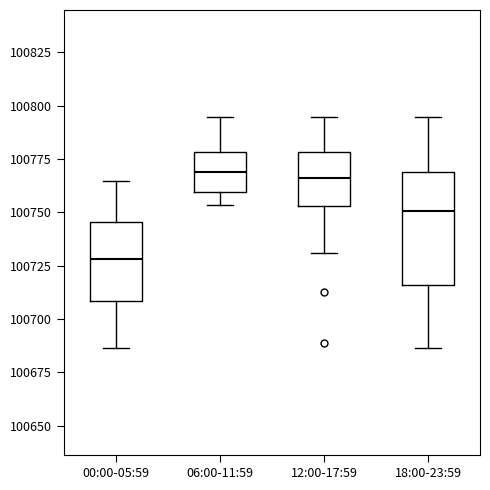

Reading left to right, transcribe this box plot: for each box, give where its median line is, the range the box spans, and where its two whiskers end, as read against the y-axis. The values are not printed on the chart, so give them approximately, as read against the axis.

00:00-05:59: median 100730, box 100710 to 100745, whiskers 100685 to 100765
06:00-11:59: median 100770, box 100760 to 100780, whiskers 100755 to 100795
12:00-17:59: median 100765, box 100755 to 100780, whiskers 100730 to 100795
18:00-23:59: median 100750, box 100715 to 100770, whiskers 100685 to 100795